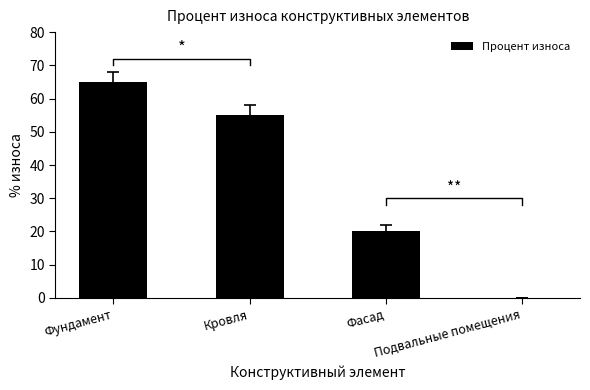

What is the difference between the values at Подвальные помещения and Фундамент?

65